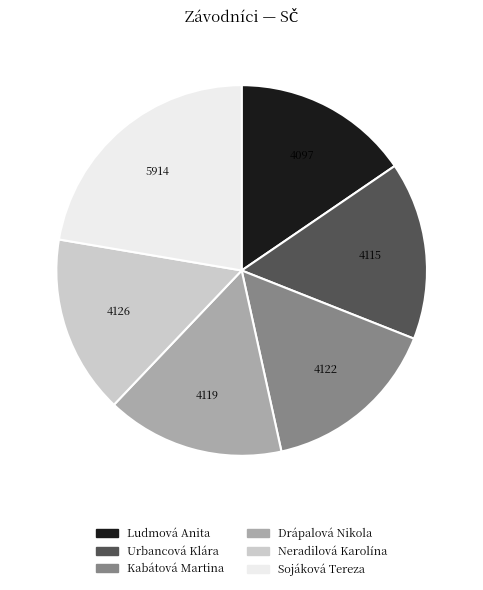

Is the sum of Neradilová Karolína and Kabátová Martina greater than half?

No